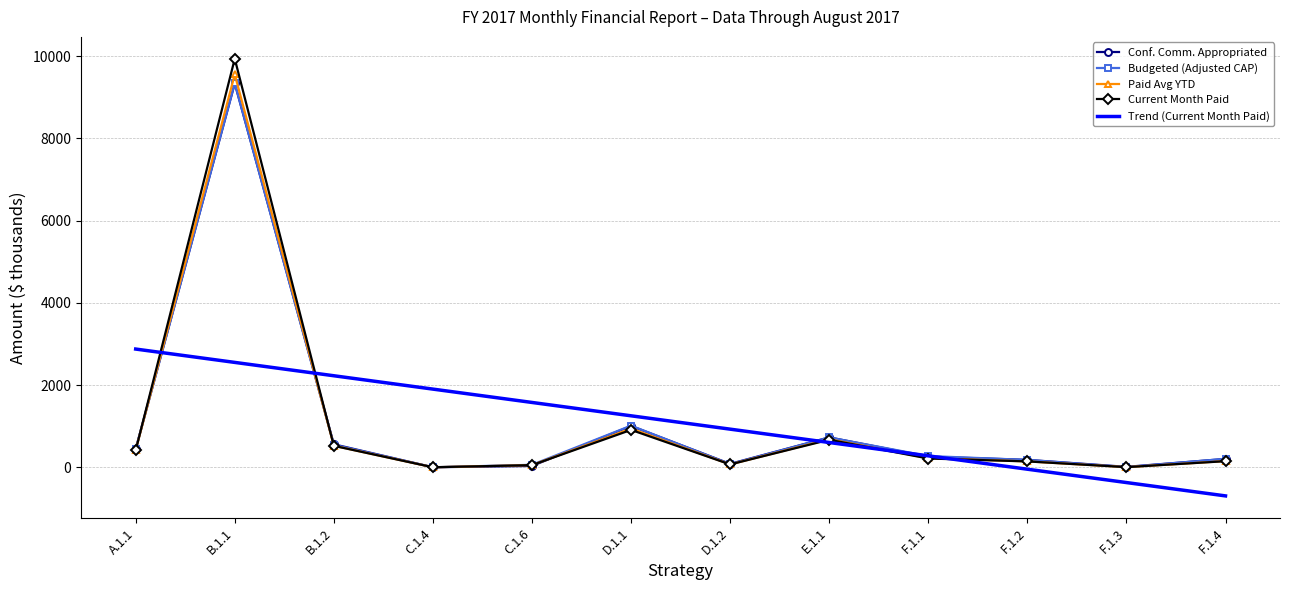

At which category does the chart reach its minimum across all series?

F.1.4